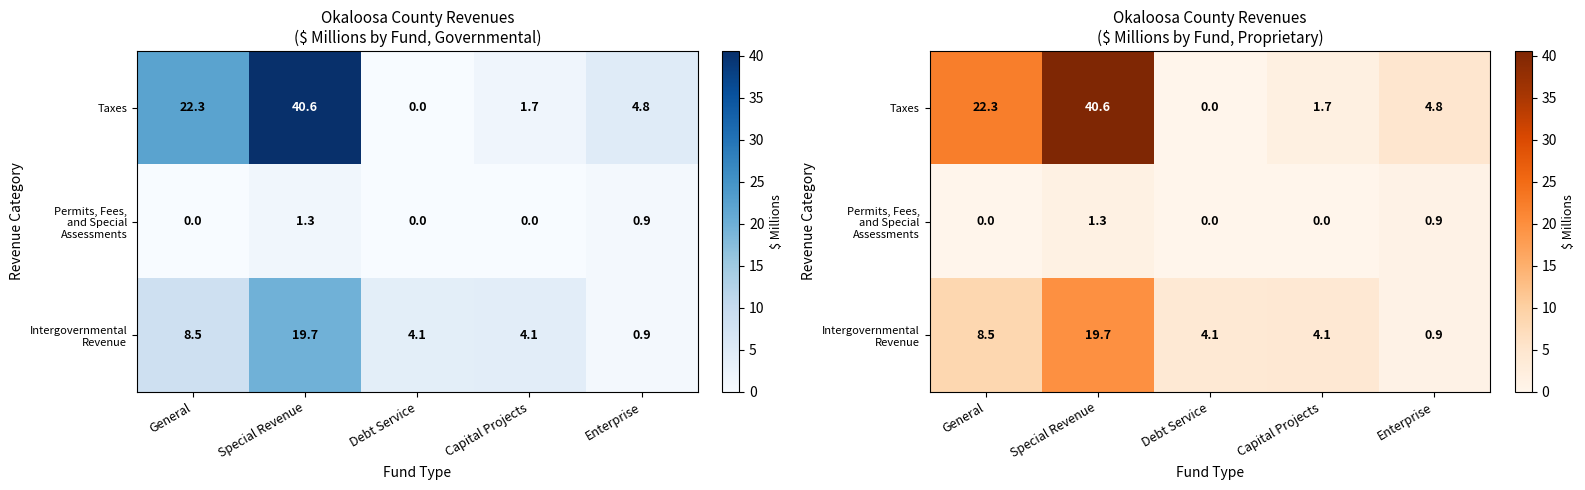

List the labels in order of Taxes value, smallest first.

Debt Service, Capital Projects, Enterprise, General, Special Revenue